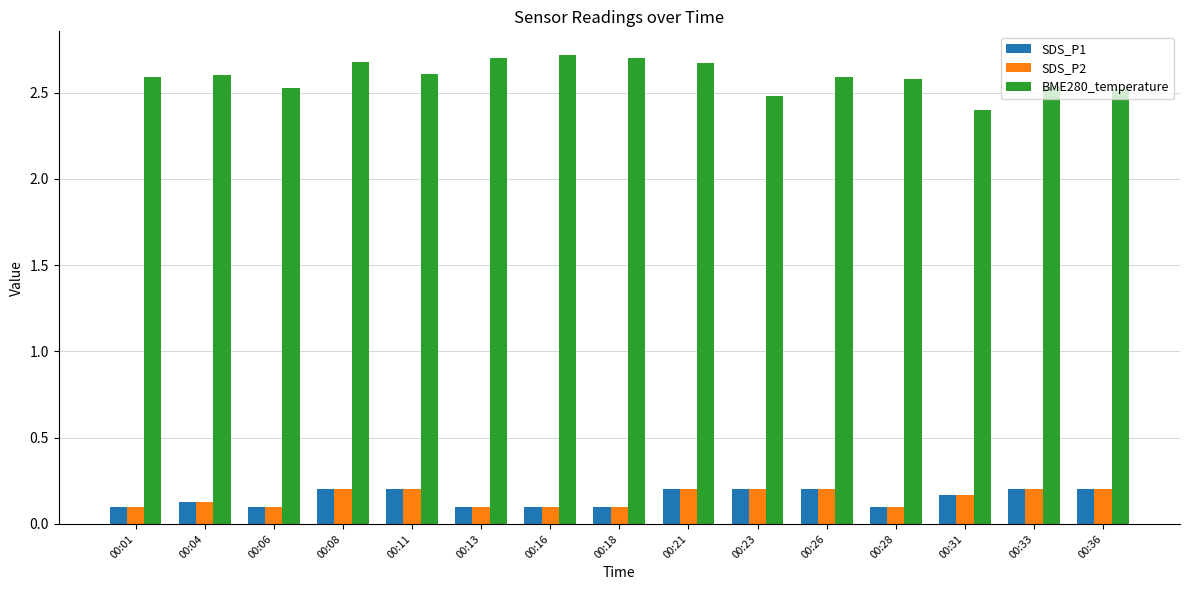

Which series has the largest total across all categories?

BME280_temperature